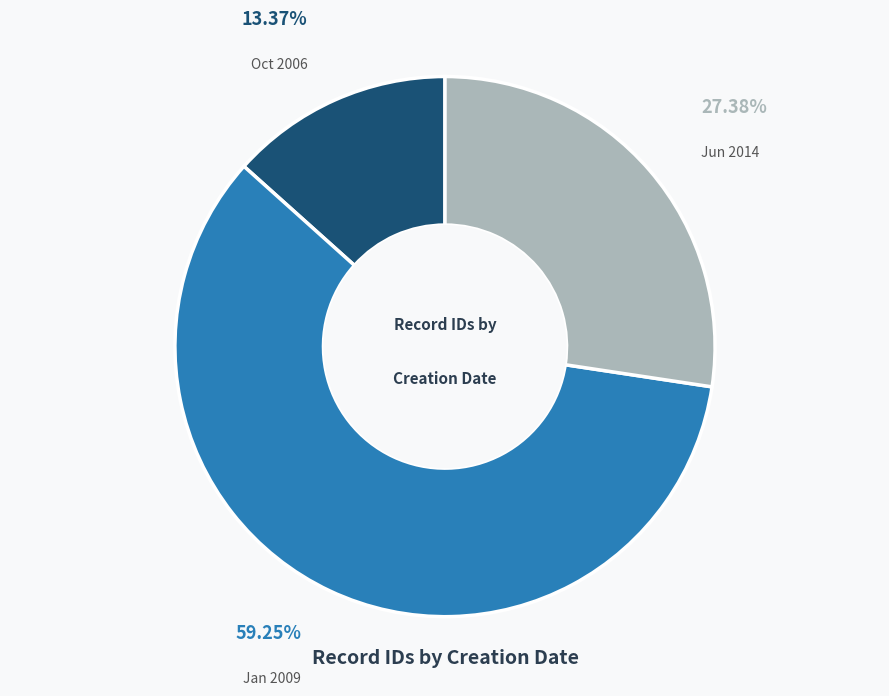

Approximately how many times larger is the value at Jan 2009 compared to Oct 2006?

4.4